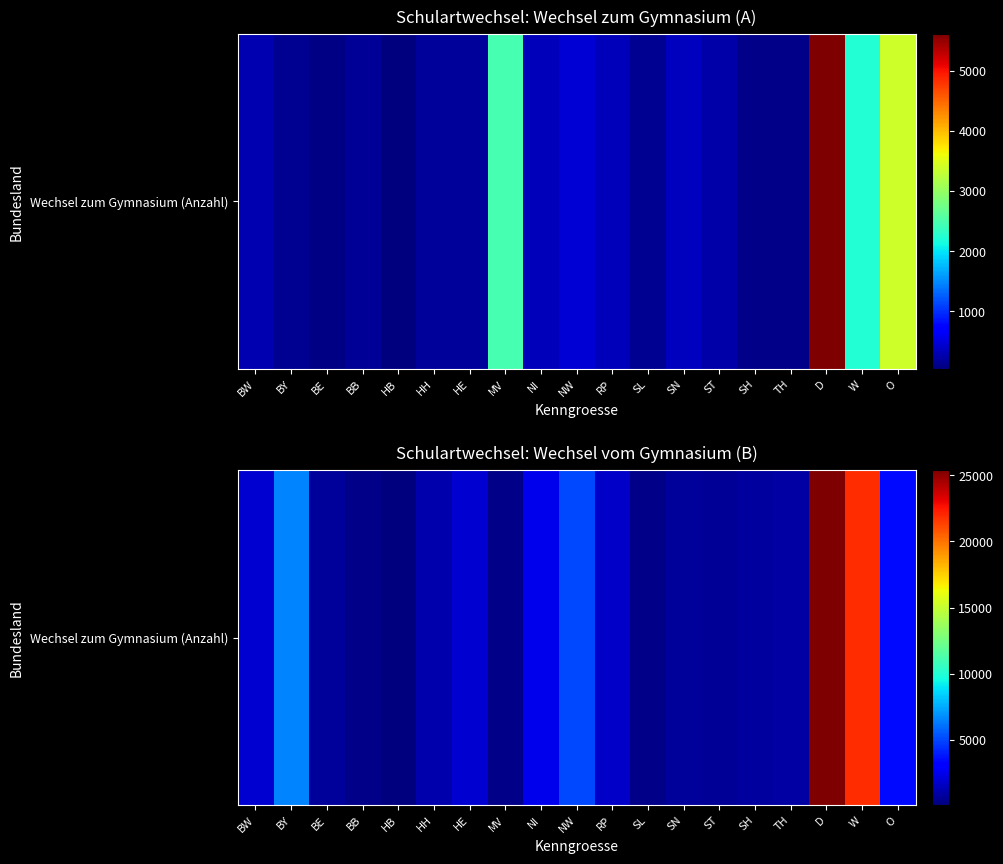

List the labels in order of value, smallest first.

HB, MV, SL, BB, ST, BE, SN, SH, TH, HH, RP, BW, HE, NI, O, NW, BY, W, D